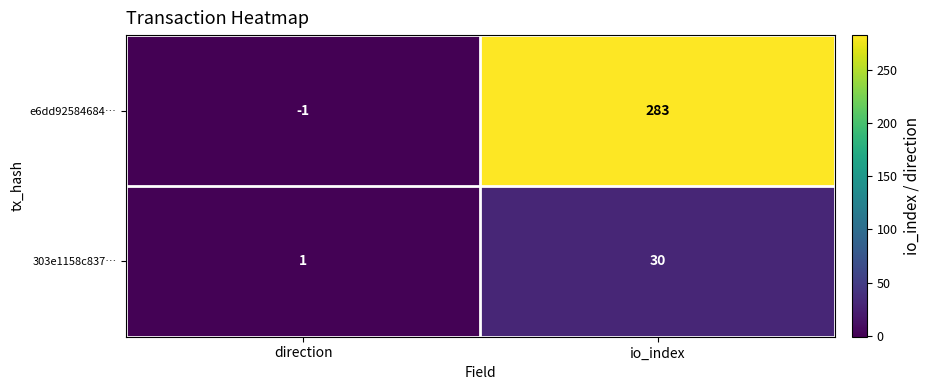

Read the e6dd92584684… value at io_index.

283